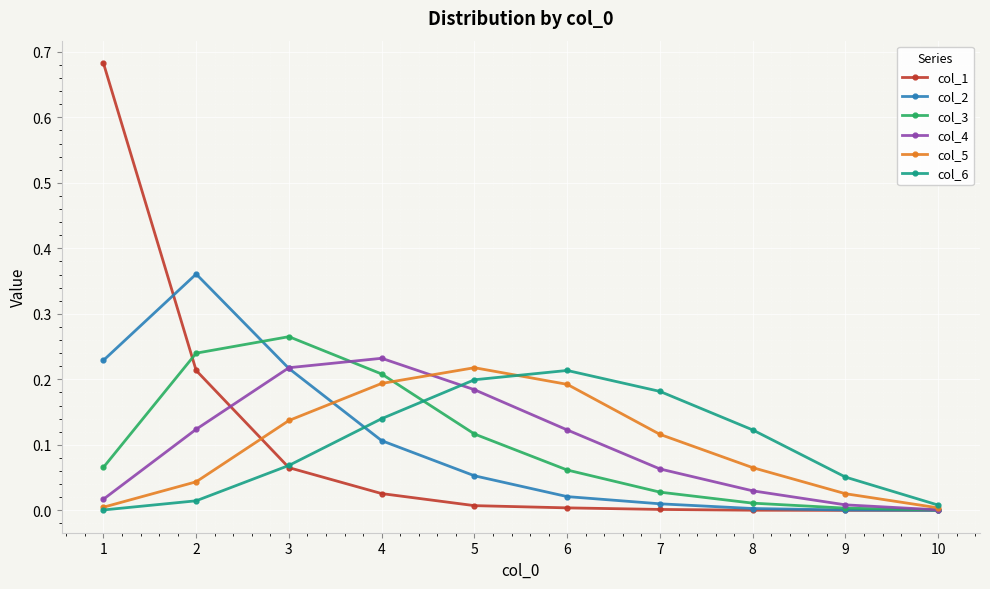

At which category does col_3 reach its first local peak?

3